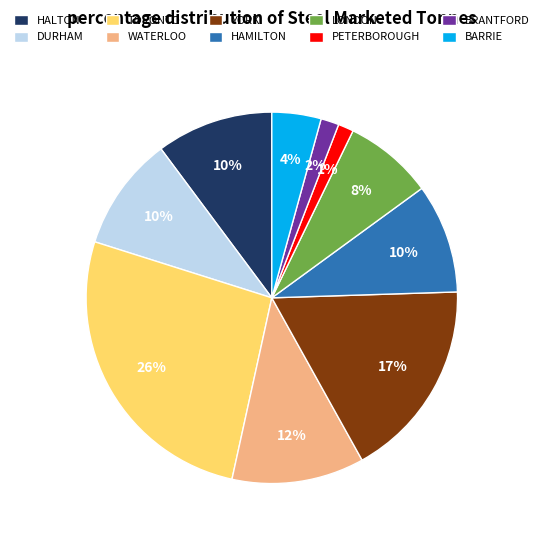

Do DURHAM and YORK together represent more than half of the pie?

No